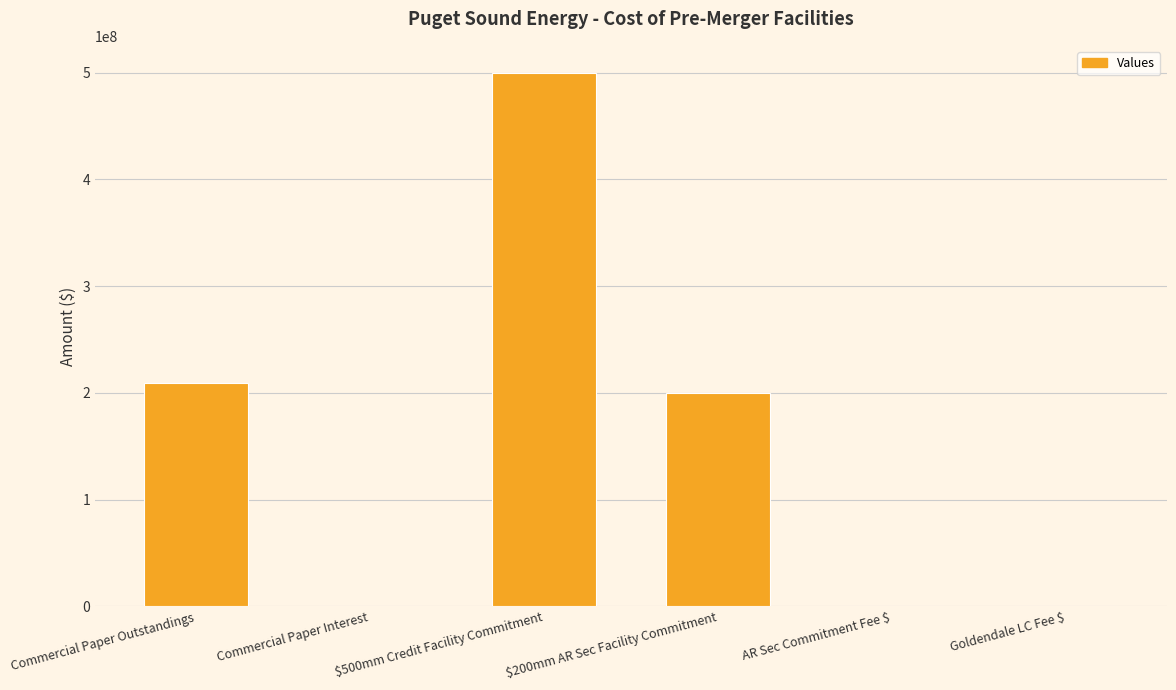

At which category does the chart reach its peak across all series?

$500mm Credit Facility Commitment